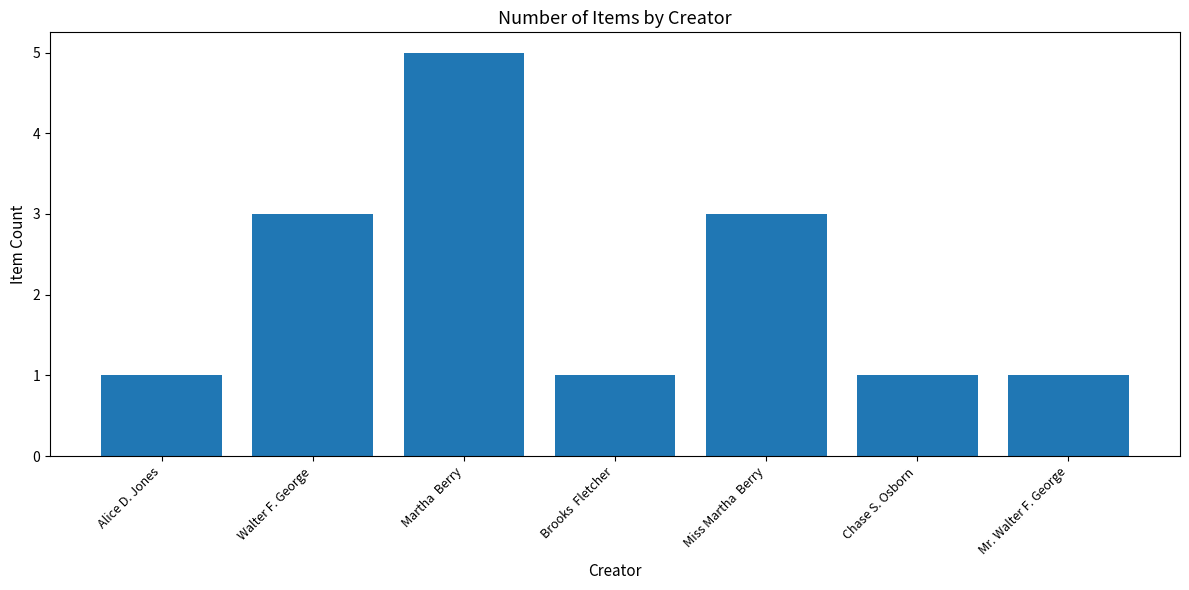

Count the number of categories in the chart.

7